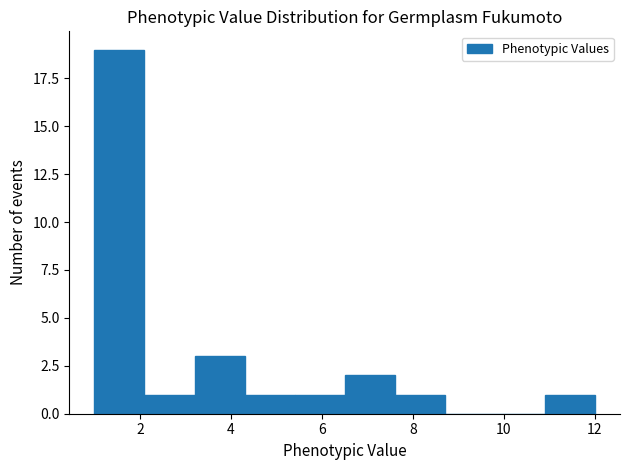

Reading left to right, list every bar in this chart as the range it spans on the x-axis followed by its height. Neither the bar edges nor the heights are printed on the chart, so give them approximately, as read against the axes.

1.0 to 2.1: 19
2.1 to 3.2: 1
3.2 to 4.3: 3
4.3 to 5.4: 1
5.4 to 6.5: 1
6.5 to 7.6: 2
7.6 to 8.7: 1
8.7 to 9.8: 0
9.8 to 10.9: 0
10.9 to 12.0: 1